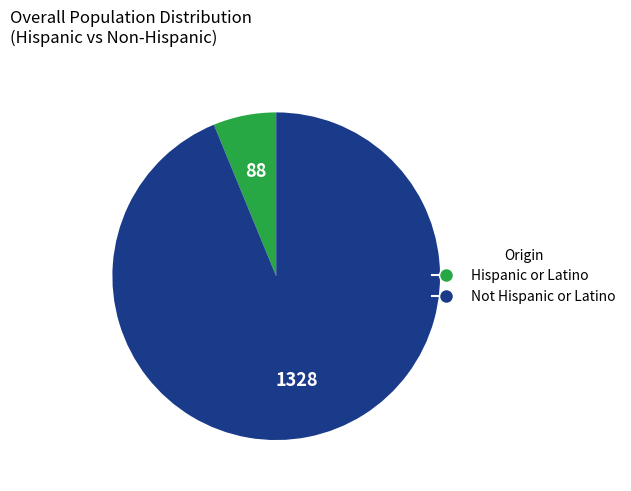

Which category has the smallest portion of the pie?

Hispanic or Latino